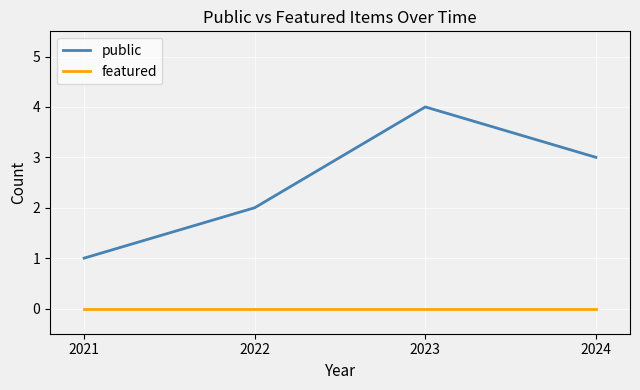

What is the difference between the maximum and second lowest values in the public series?

2